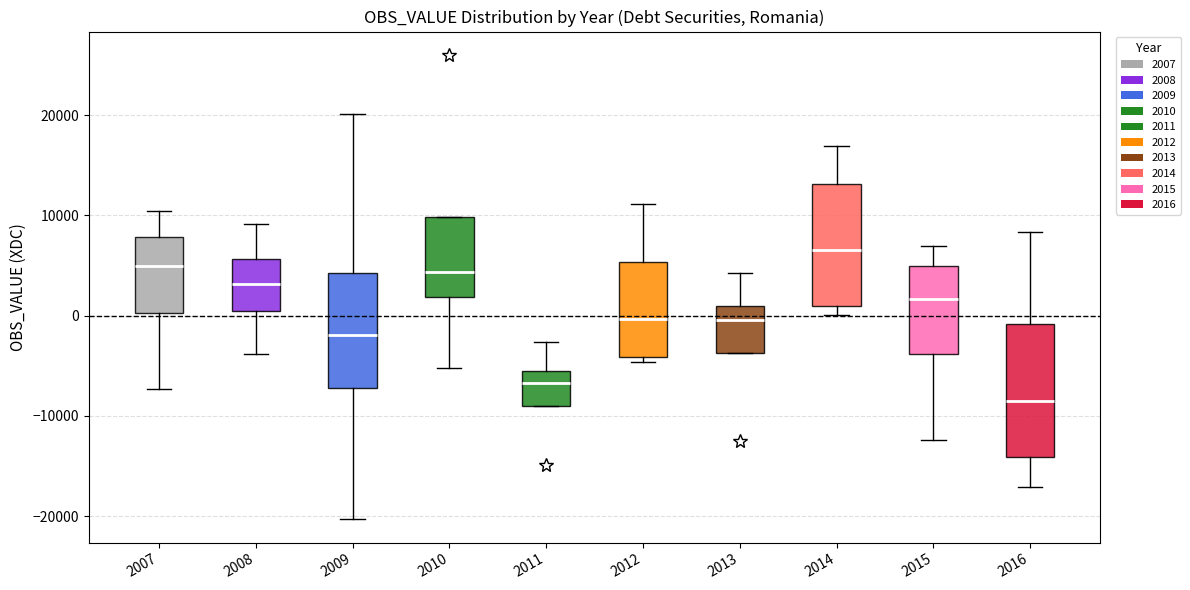

Reading left to right, read every box against the y-axis: the position of its median line, the range the box covers, and the ends of its whiskers. The values are not printed on the chart, so give them approximately, as read against the axis.

2007: median 5000, box 0 to 8000, whiskers -7000 to 10000
2008: median 3000, box 0 to 6000, whiskers -4000 to 9000
2009: median -2000, box -7000 to 4000, whiskers -20000 to 20000
2010: median 4000, box 2000 to 10000, whiskers -5000 to 10000
2011: median -7000, box -9000 to -6000, whiskers -9000 to -3000
2012: median 0, box -4000 to 5000, whiskers -5000 to 11000
2013: median 0, box -4000 to 1000, whiskers -4000 to 4000
2014: median 7000, box 1000 to 13000, whiskers 0 to 17000
2015: median 2000, box -4000 to 5000, whiskers -12000 to 7000
2016: median -8000, box -14000 to -1000, whiskers -17000 to 8000